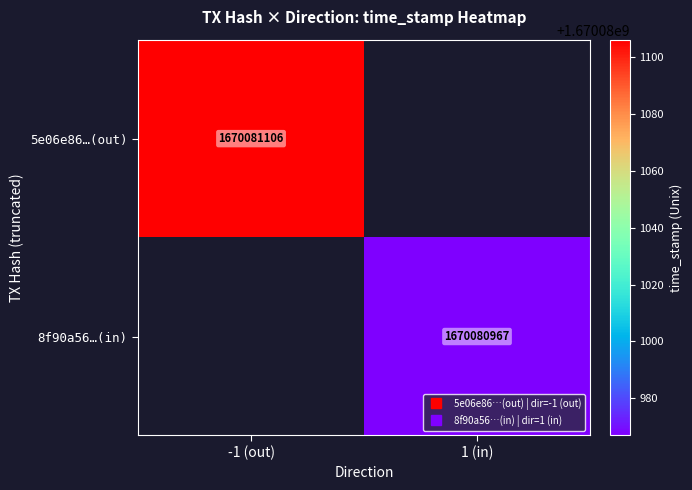

What is the difference between the 8f90a56a761bd41175eb6721c0c0dd8586d7164 values at direction and time_stamp?

1670080966